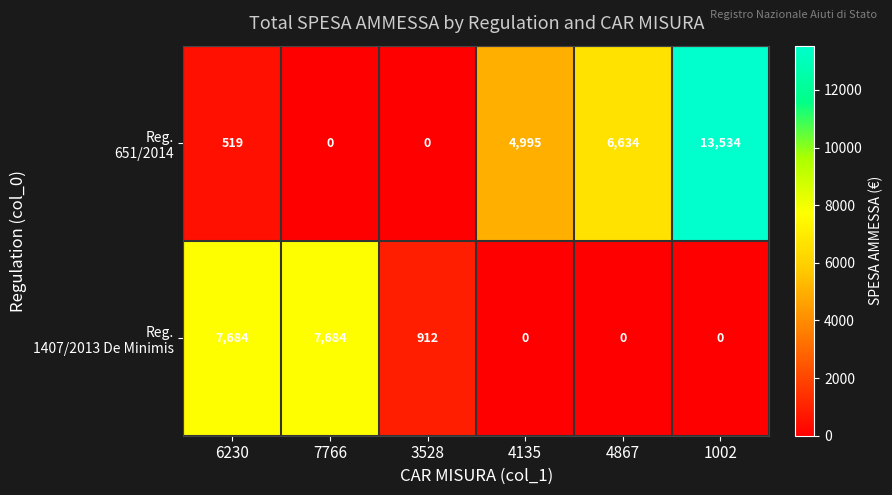

What is the difference between the highest and lowest values at 3528?

912